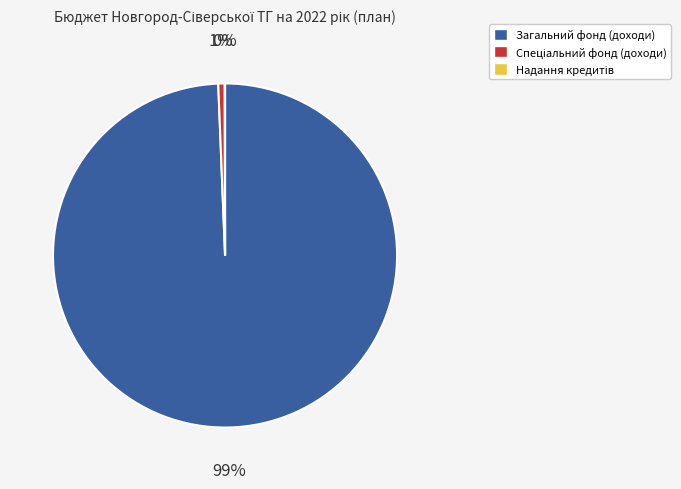

To the nearest percent, what is the difference between the largest and smallest slice percentages?

99%